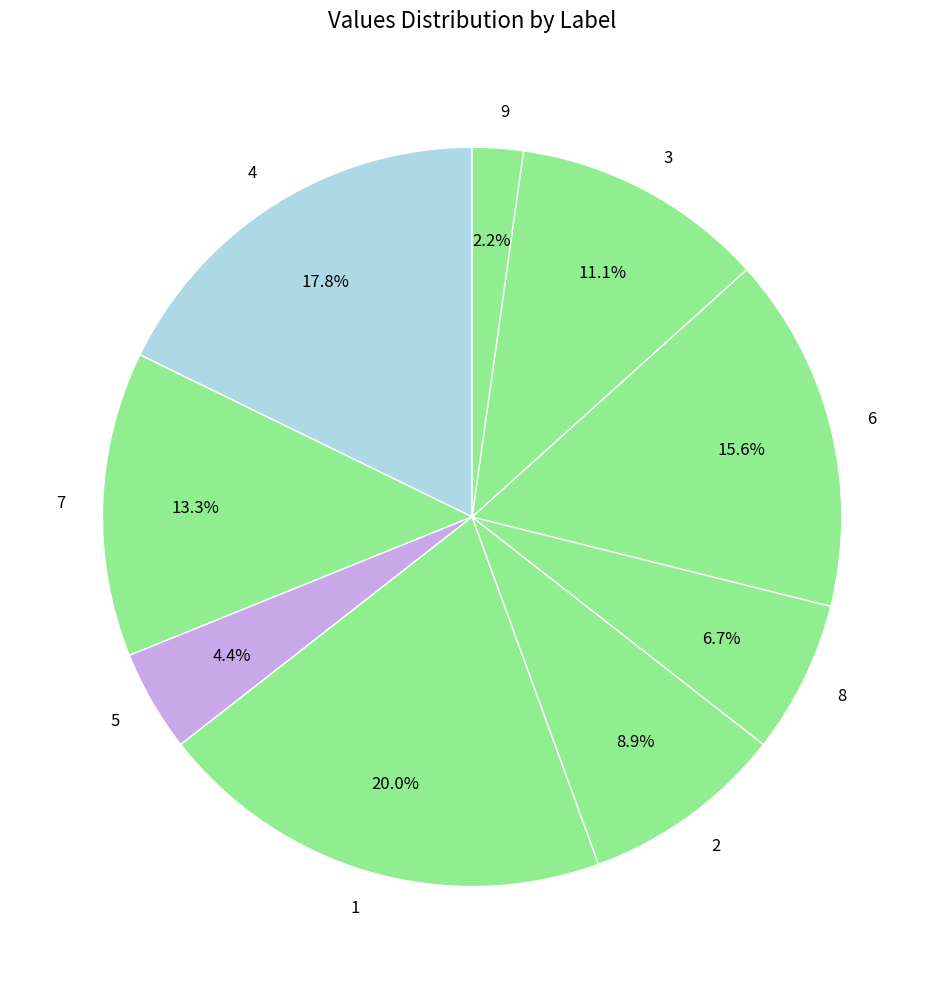

Which category has the smallest portion of the pie?

9